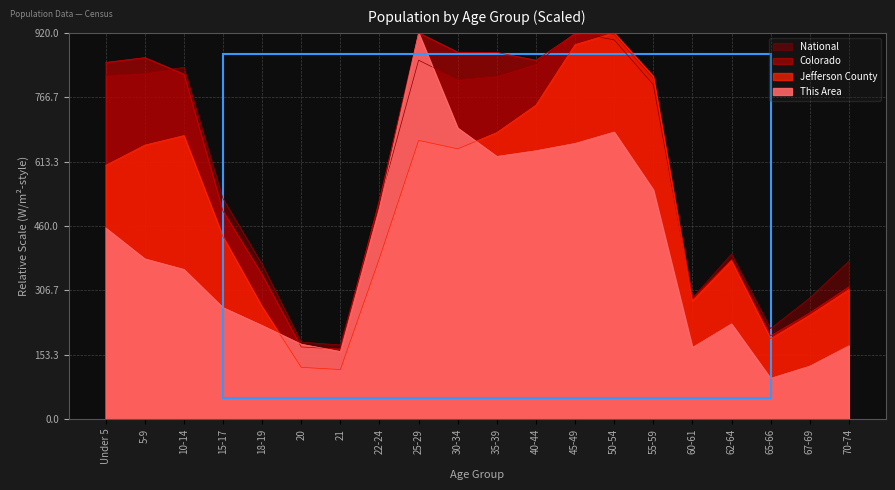

What is the difference between the second highest and second lowest values in the Colorado series?

746.5